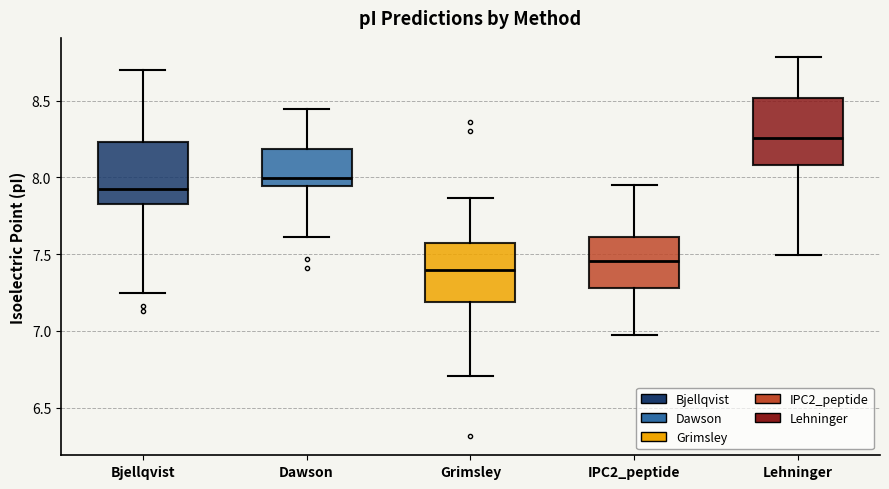

Where is the lower edge of the box for Grimsley on the y-axis? The values are not printed on the chart, so give them approximately, as read against the axis.

7.20